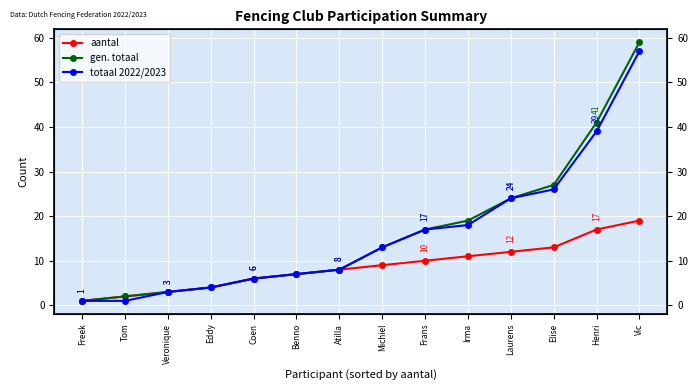

List the labels in order of totaal 2022/2023 value, smallest first.

Freek, Tom, Veronique, Eddy, Coen, Benno, Atilla, Michiel, Frans, Irma, Laurens, Elise, Henri, Vic